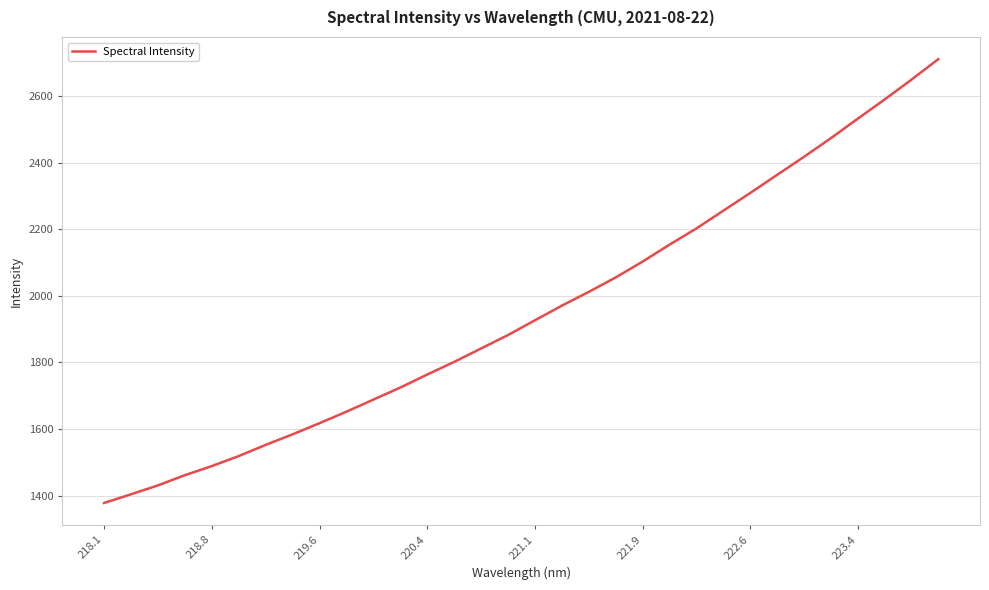

What is the greatest value displayed?

2711.4